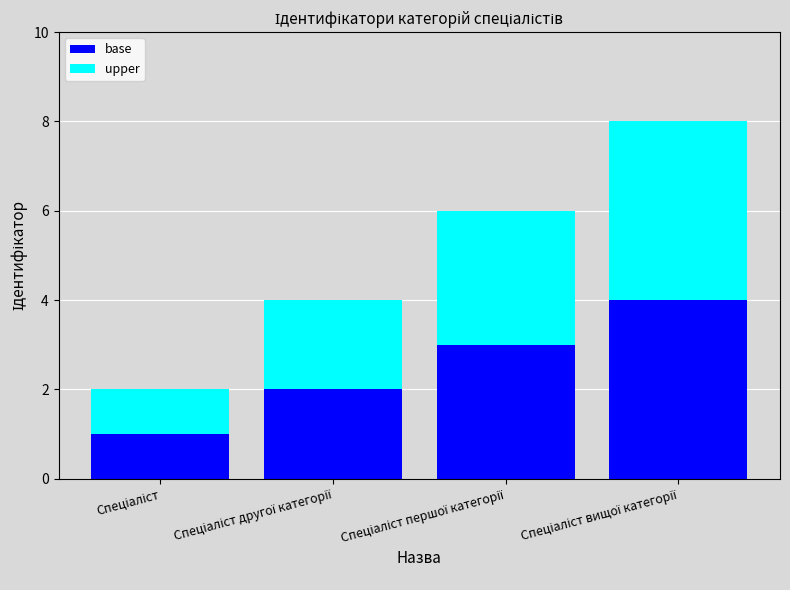

What is the maximum value for base?

4